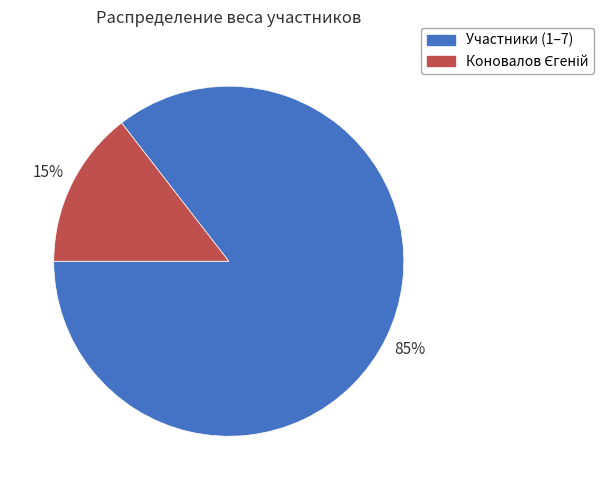

Is there any slice that represents more than half of the pie?

Yes